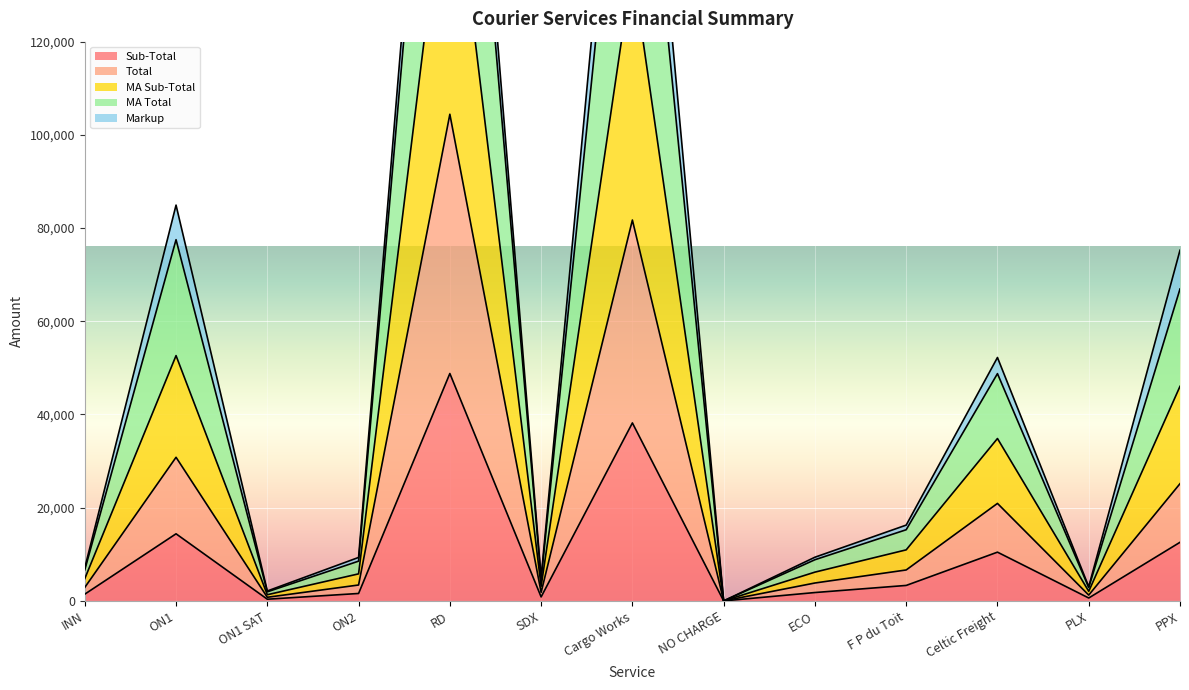

True or false: MA Sub-Total has a value of 112730.9 at RD.

False